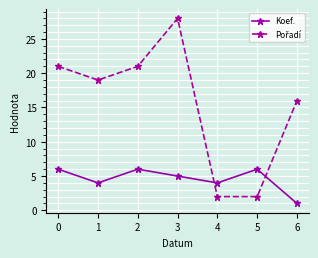

At which category does Koef. reach its first local valley?

1